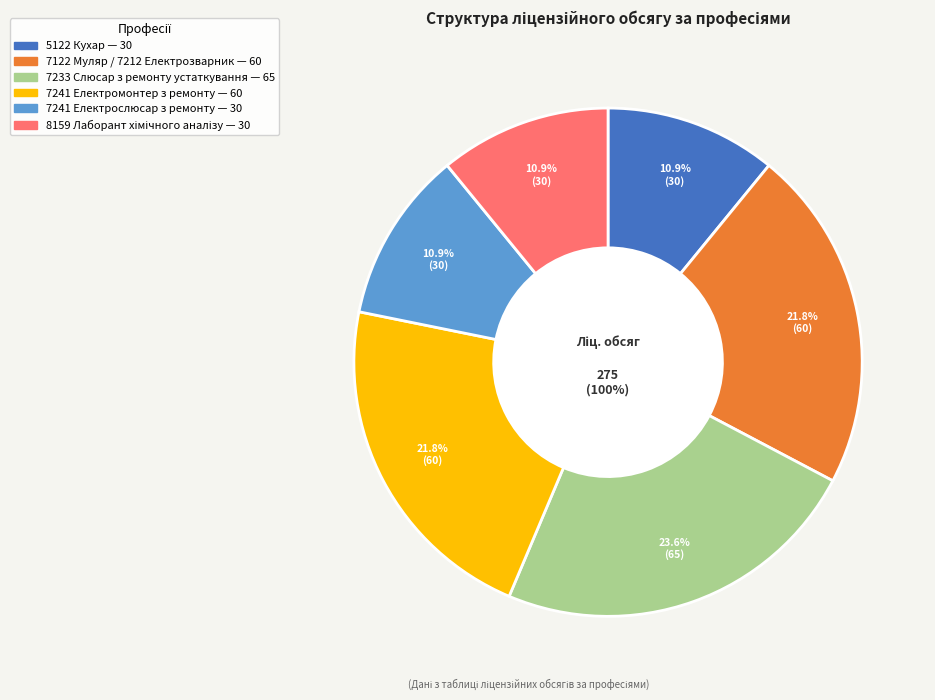

What is the smallest slice in the pie chart?

5122 Кухар